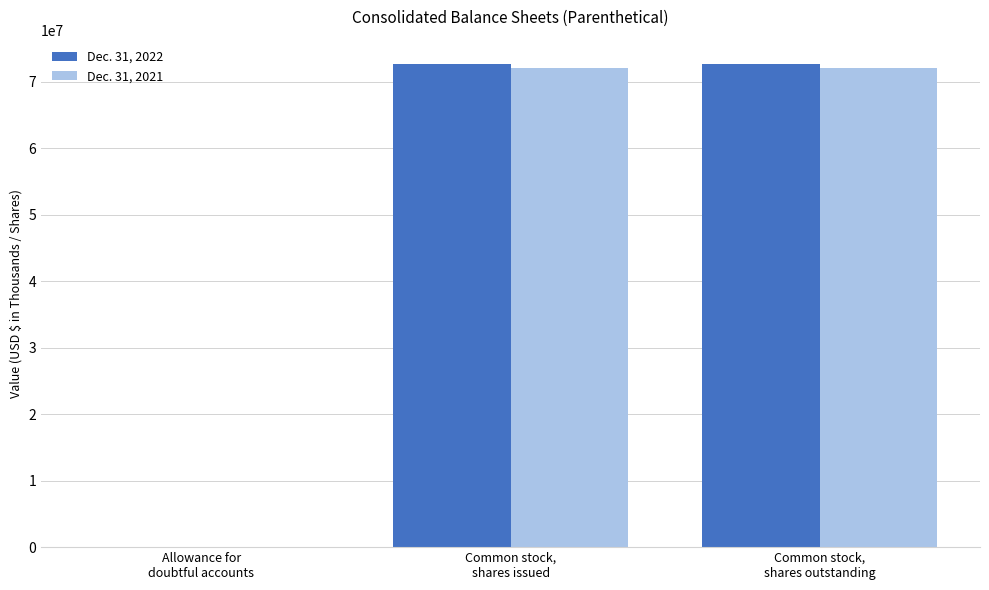

How many series are shown in this chart?

2